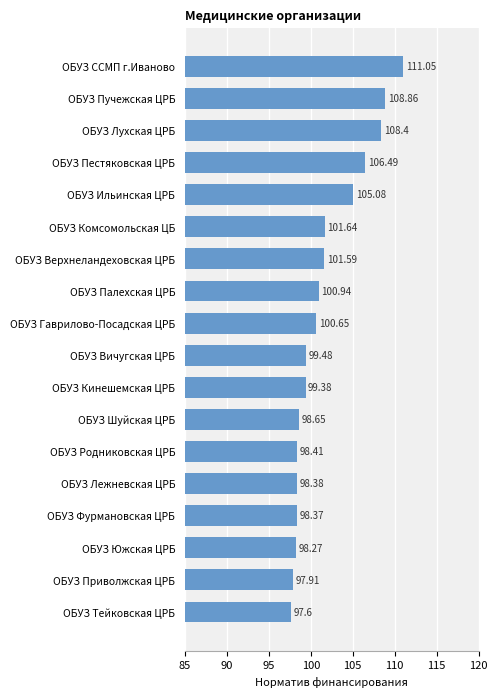

At which label is the value closest to 104?

ОБУЗ Ильинская ЦРБ